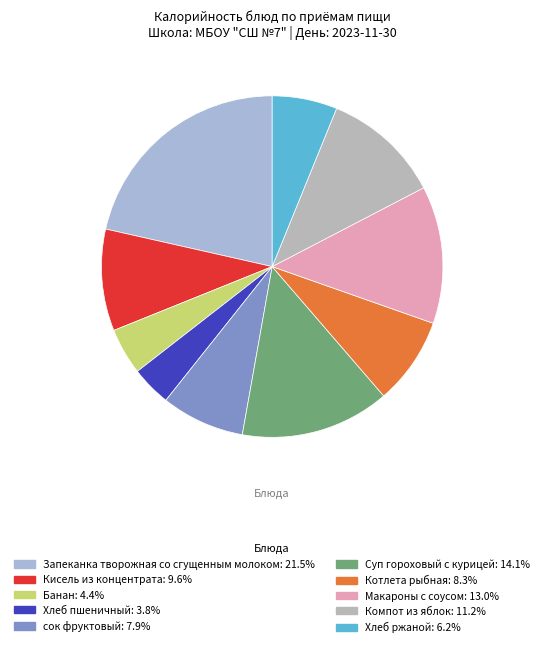

How many slices are in this pie chart?

10